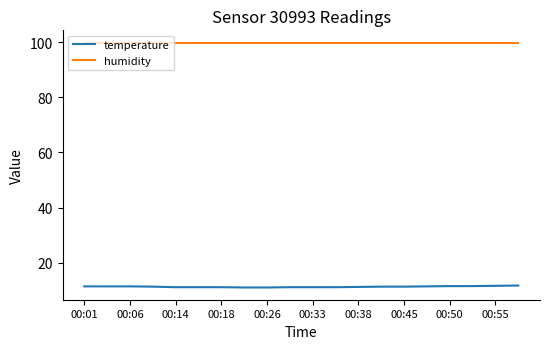

What are all the series names shown in the legend?

temperature, humidity